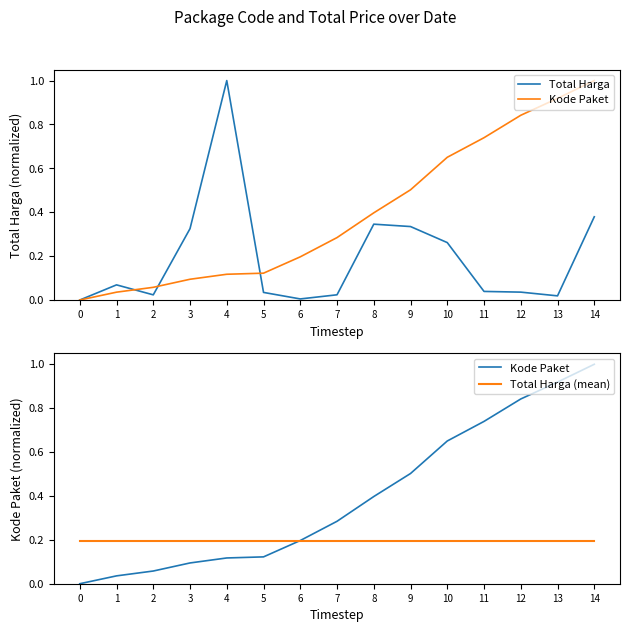

True or false: Total Harga has a value of 0.1 at 12.

False